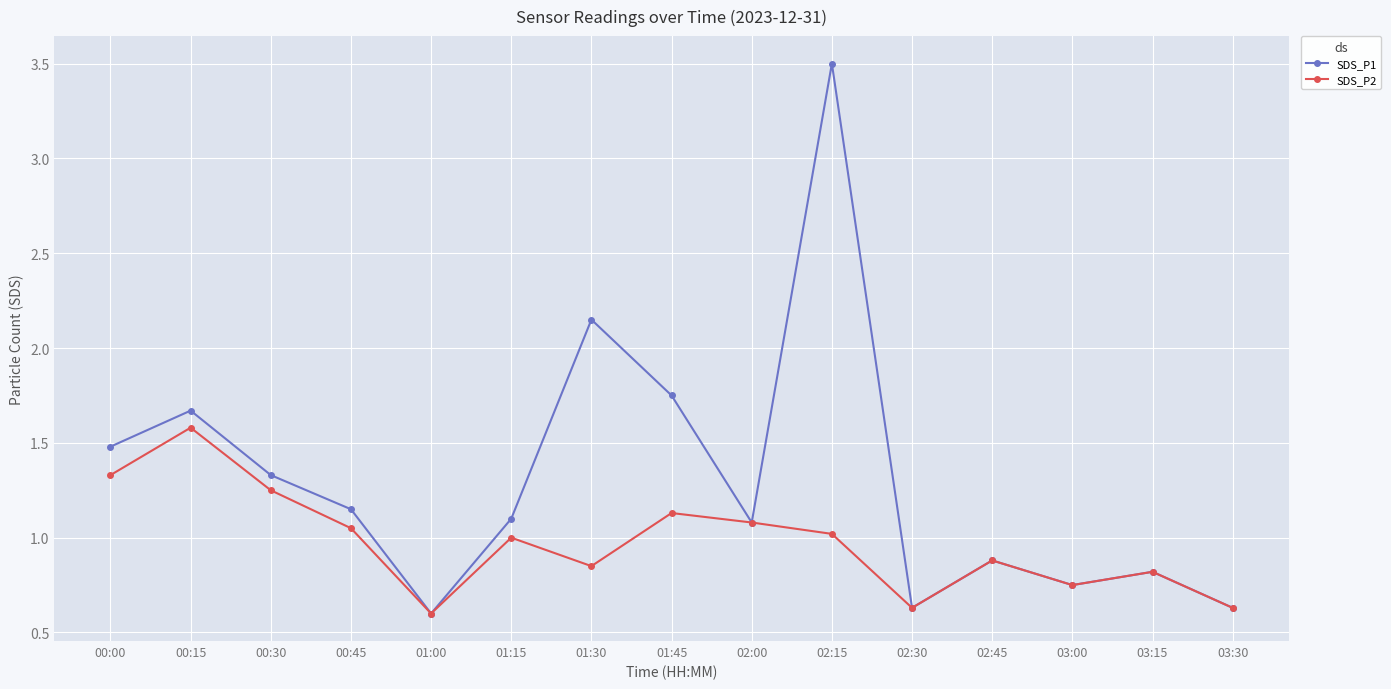

Which series has the largest total across all categories?

SDS_P1